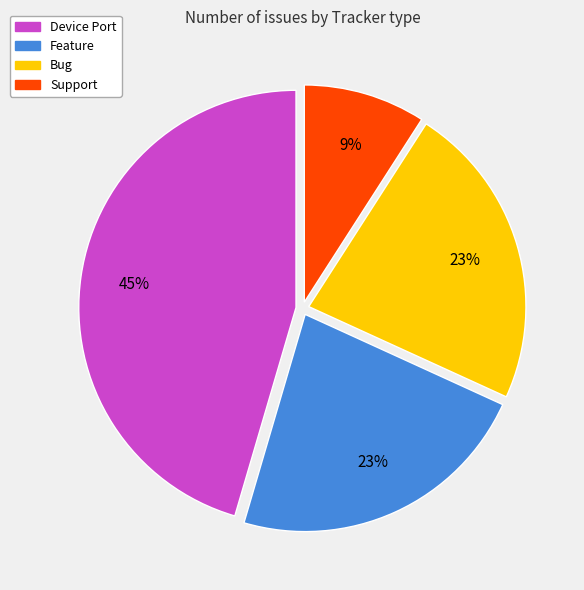

Combined, do Device Port and Support account for over 50%?

Yes